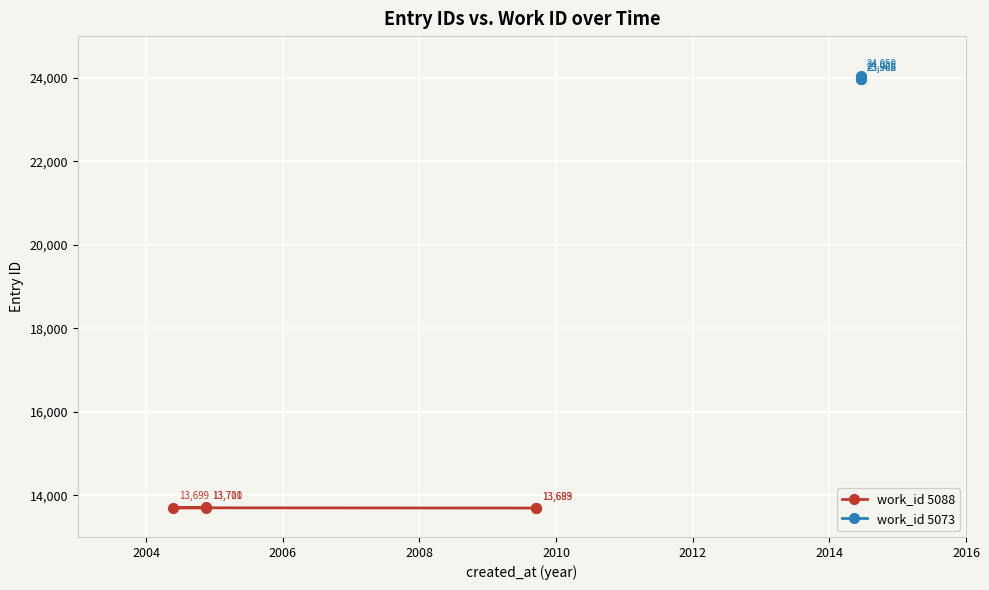

True or false: work_id 5088 and work_id 5073 cross at least once.

False